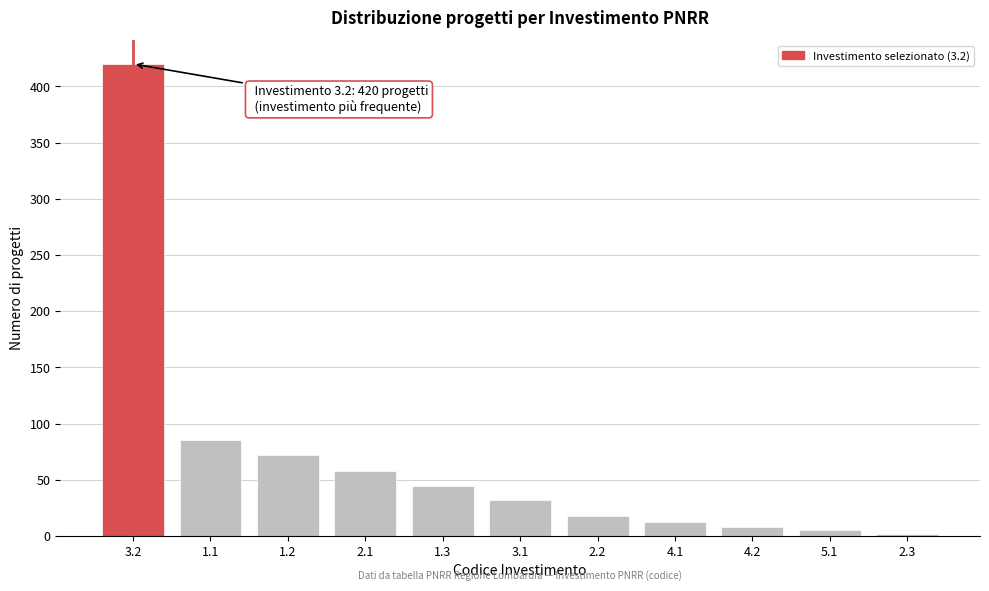

Reading left to right, list all the values displayed in this chart.

3.2=420	1.1=85	1.2=72	2.1=58	1.3=44	3.1=32	2.2=18	4.1=12	4.2=8	5.1=5	2.3=2